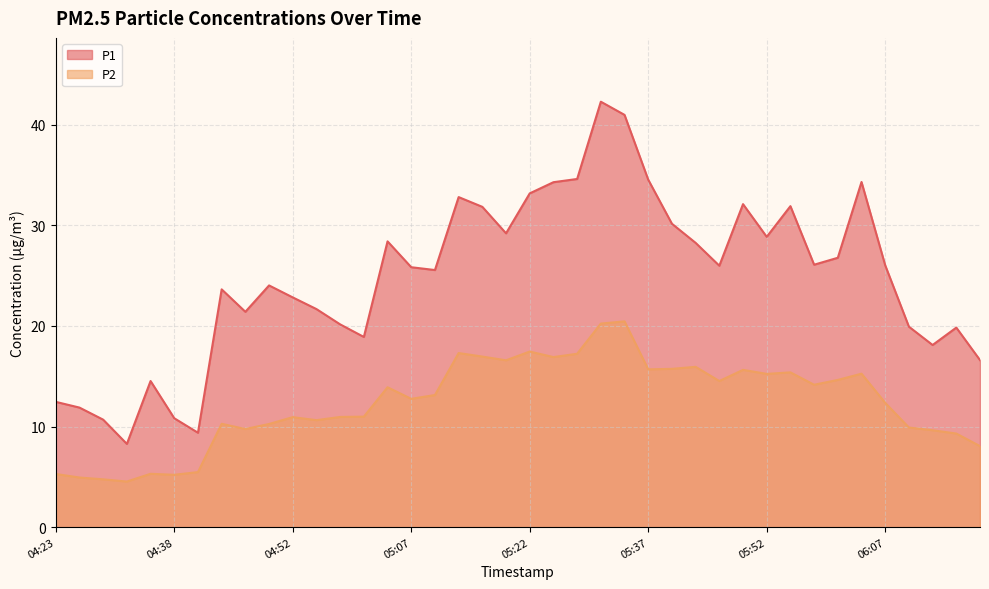

What is the highest value of the P2 series?

20.4